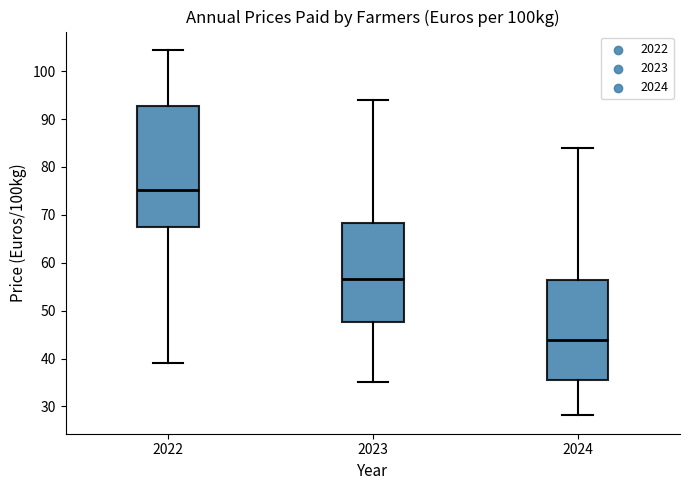

Where does the lower whisker of the box at x = 2023 end on the y-axis? The values are not printed on the chart, so give them approximately, as read against the axis.

35